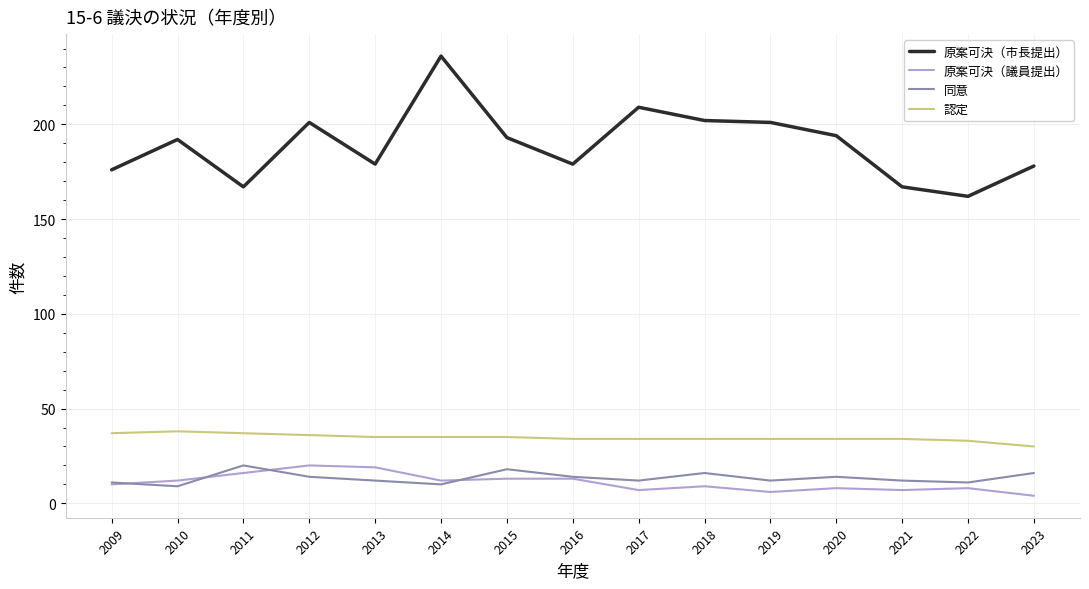

What is the total value across all series at 2014?

293